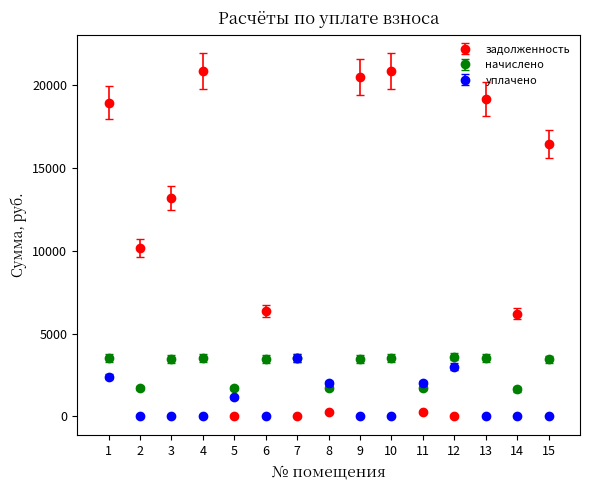

Which series has the widest spread of values?

задолженность